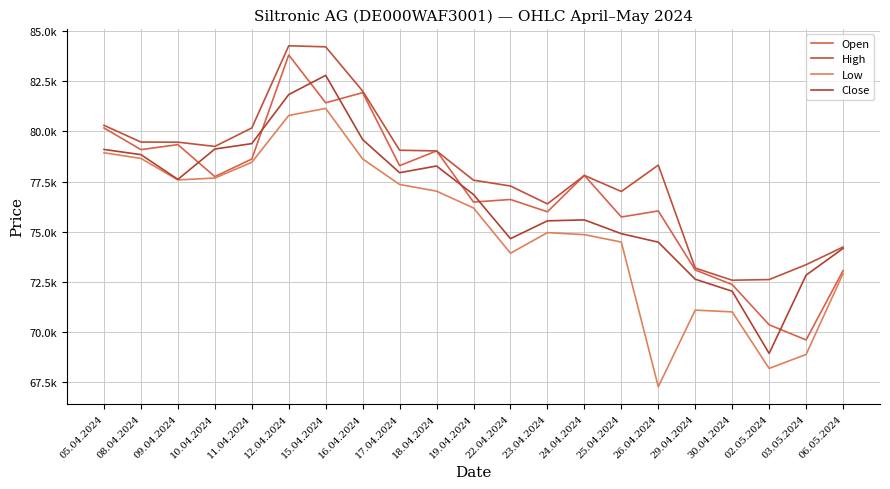

Reading left to right, extract all data points from this chart.

Open: 80174	79091	79341	77744	78622	83819	81430	81937	78291	79026	76473	76602	75987	77804	75728	76030	73084	72354	70346	69590	73048
High: 80305	79470	79464	79251	80173	84277	84224	82016	79062	79026	77566	77275	76383	77804	77001	78318	73177	72571	72604	73346	74229
Low: 78934	78653	77579	77672	78459	80798	81150	78625	77351	77018	76179	73919	74948	74847	74476	67254	71078	70990	68167	68865	72899
Close: 79101	78841	77606	79121	79392	81842	82800	79593	77940	78273	76848	74647	75536	75583	74895	74471	72620	72022	68916	72826	74158